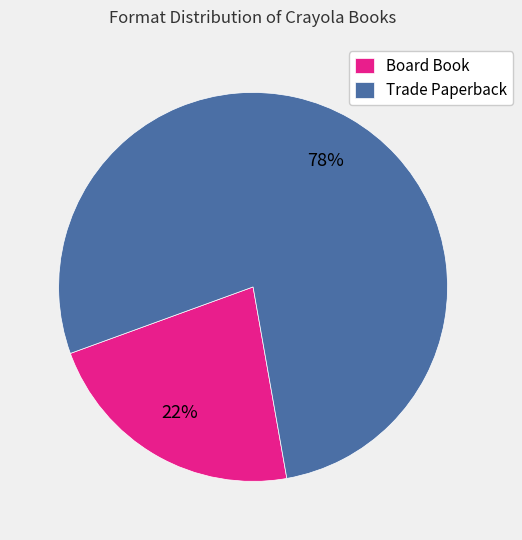

What is the largest slice in the pie chart?

Trade Paperback